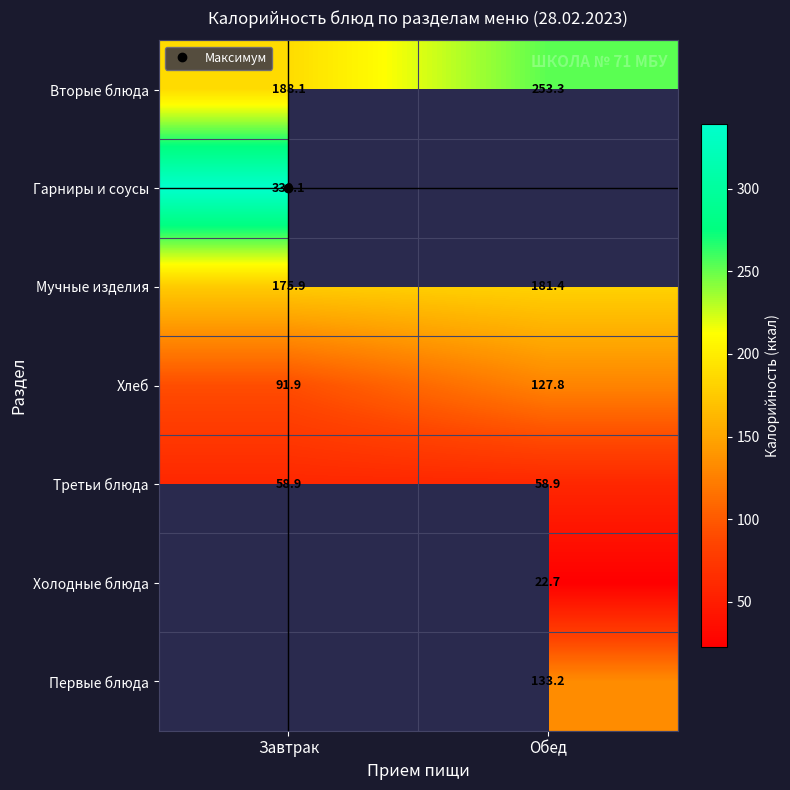

Count the number of data series in this chart.

7